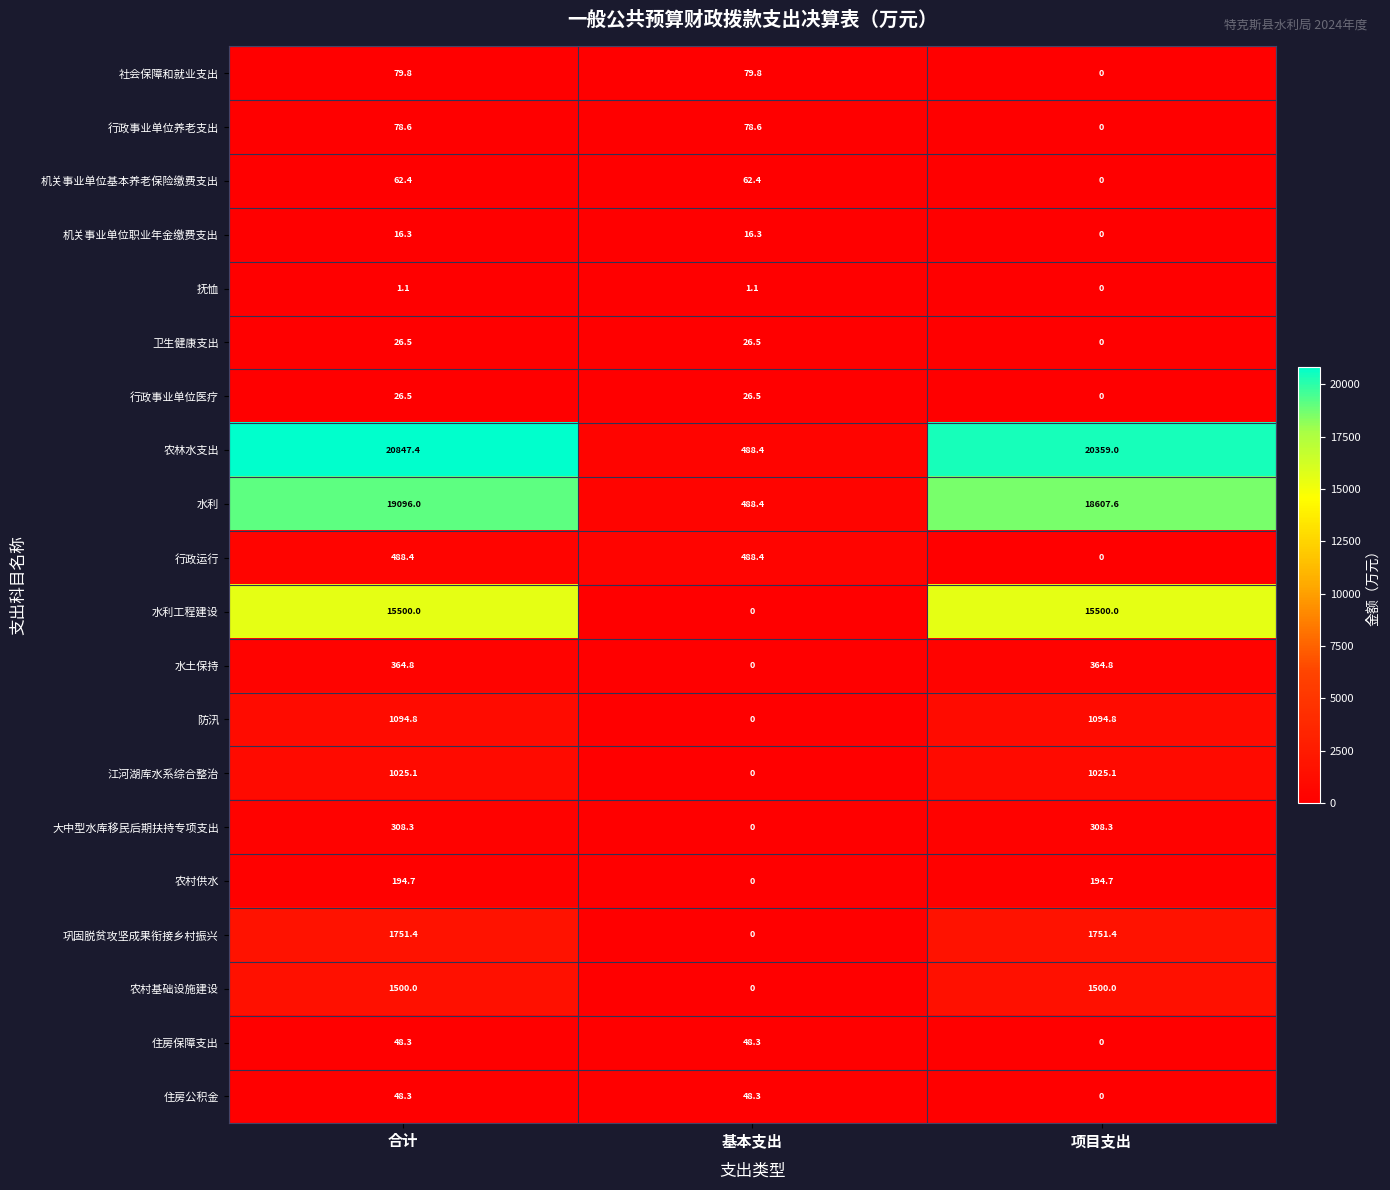

True or false: 行政事业单位医疗 has a value of 0.0 at 项目支出.

True